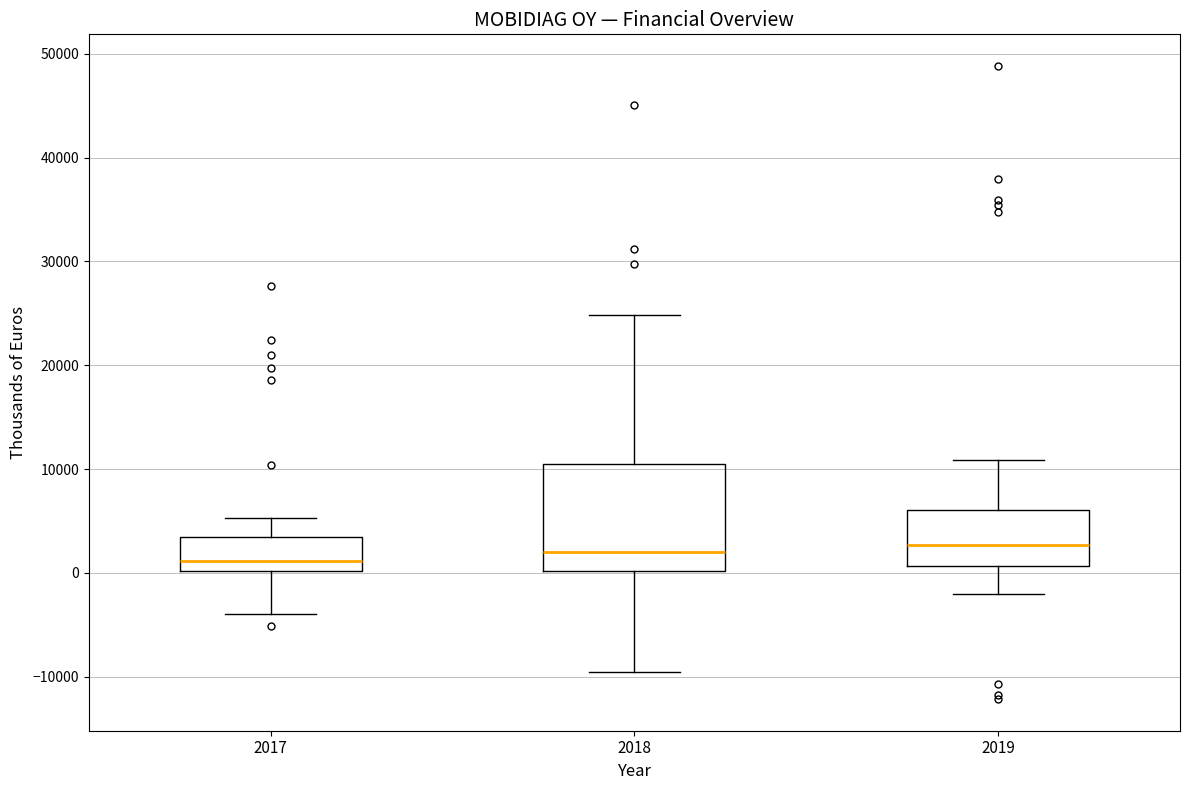

Reading left to right, transcribe this box plot: for each box, give where its median line is, the range the box spans, and where its two whiskers end, as read against the y-axis. The values are not printed on the chart, so give them approximately, as read against the axis.

2017: median 1000, box 0 to 3000, whiskers -4000 to 5000
2018: median 2000, box 0 to 10000, whiskers -10000 to 25000
2019: median 3000, box 1000 to 6000, whiskers -2000 to 11000